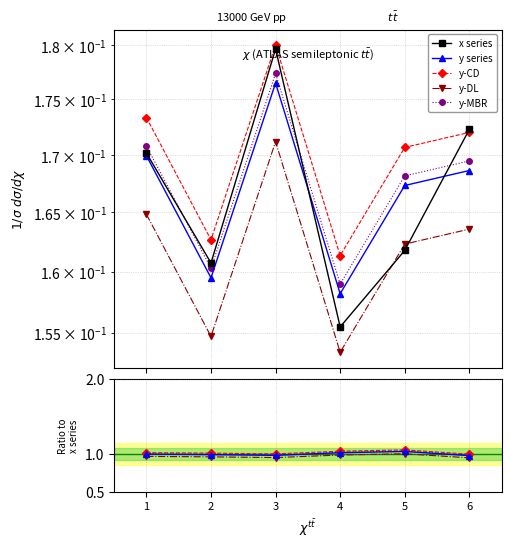

What is the sum of the x values at 4 and 5?

0.3